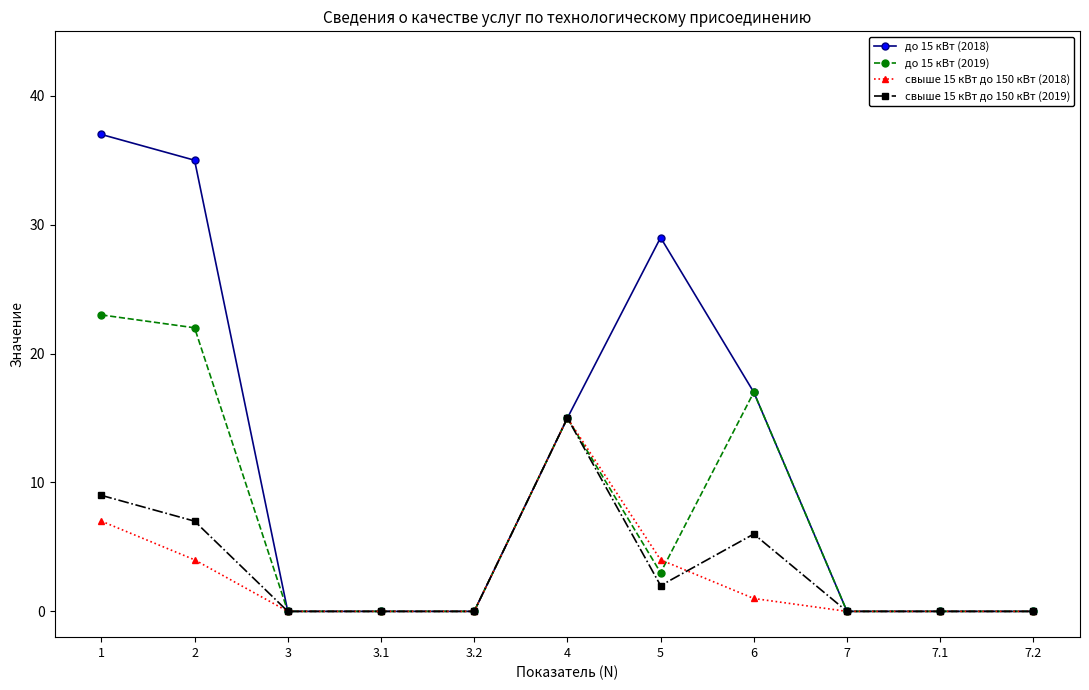

True or false: до 15 кВт (2019) and свыше 15 кВт до 150 кВт (2018) intersect in this chart.

True